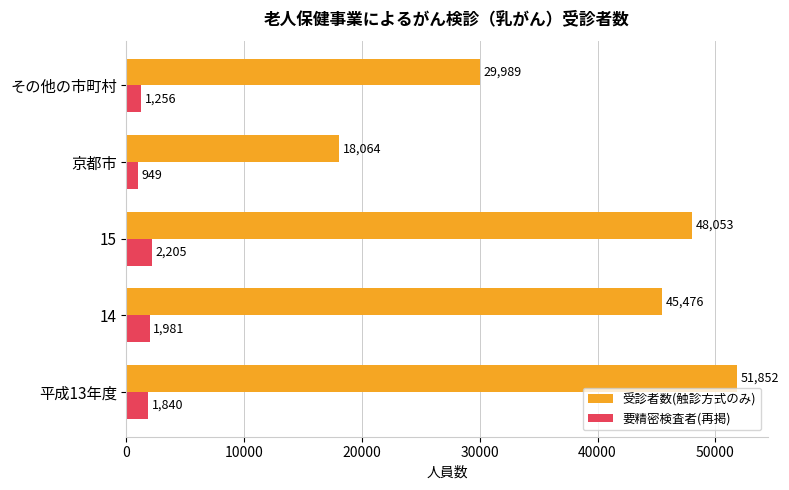

What is the sum of the 要精密検査者(再掲) values at 平成13年度 and その他の市町村?

3096